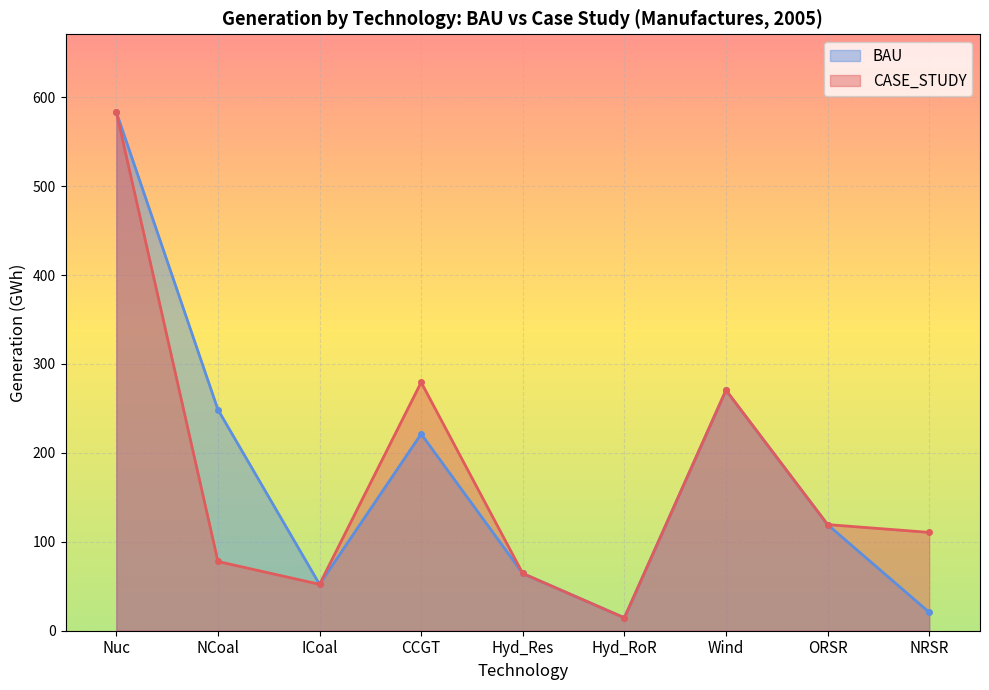

List the labels in order of CASE_STUDY value, smallest first.

Hyd_RoR, ICoal, Hyd_Res, NCoal, NRSR, ORSR, Wind, CCGT, Nuc